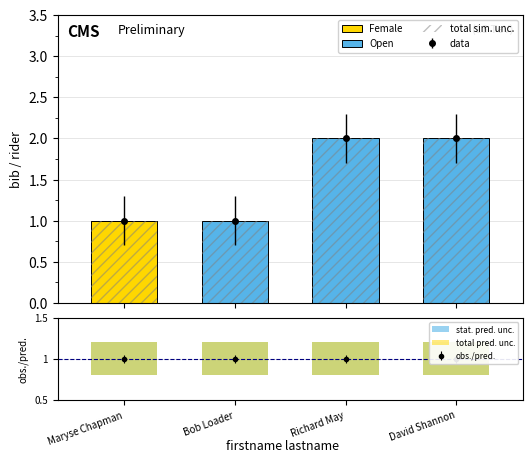

What is the label of the 3rd bar from the left?

Richard May